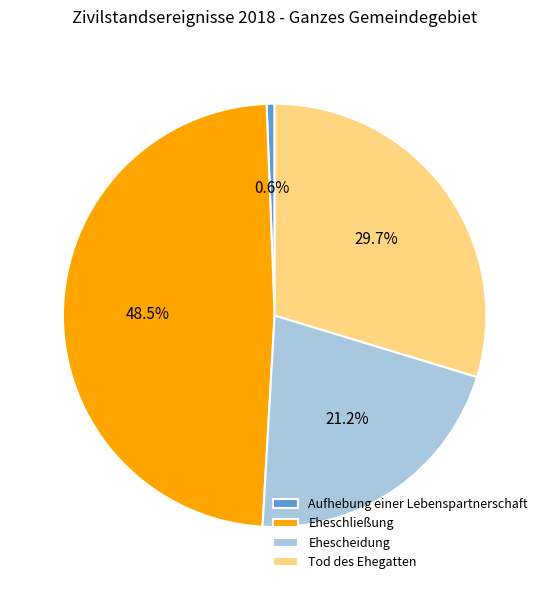

Does any single category account for the majority?

No